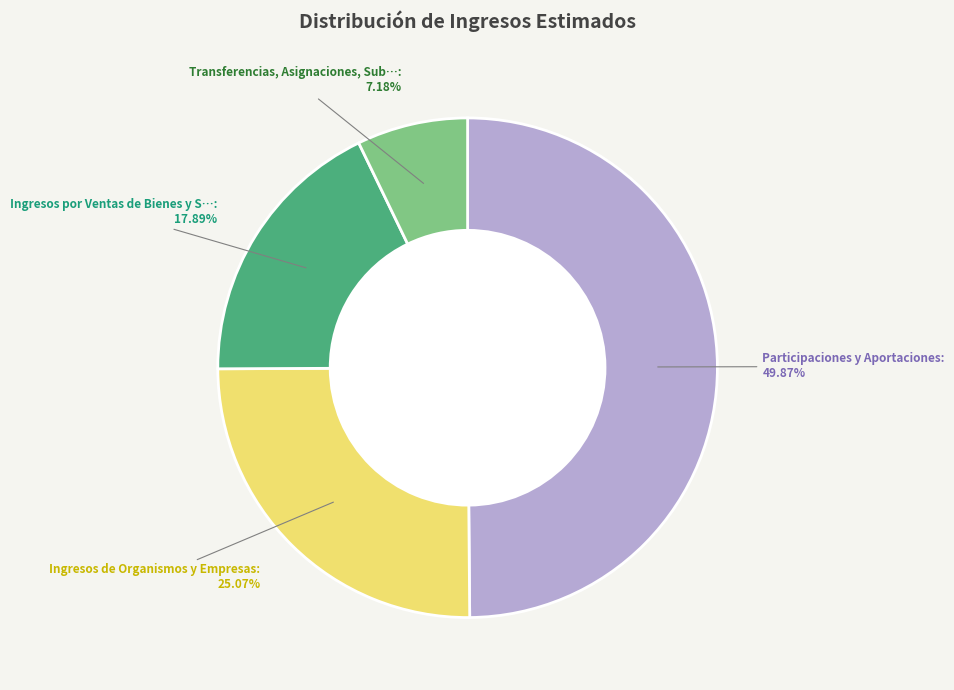

How many slices are in this pie chart?

4